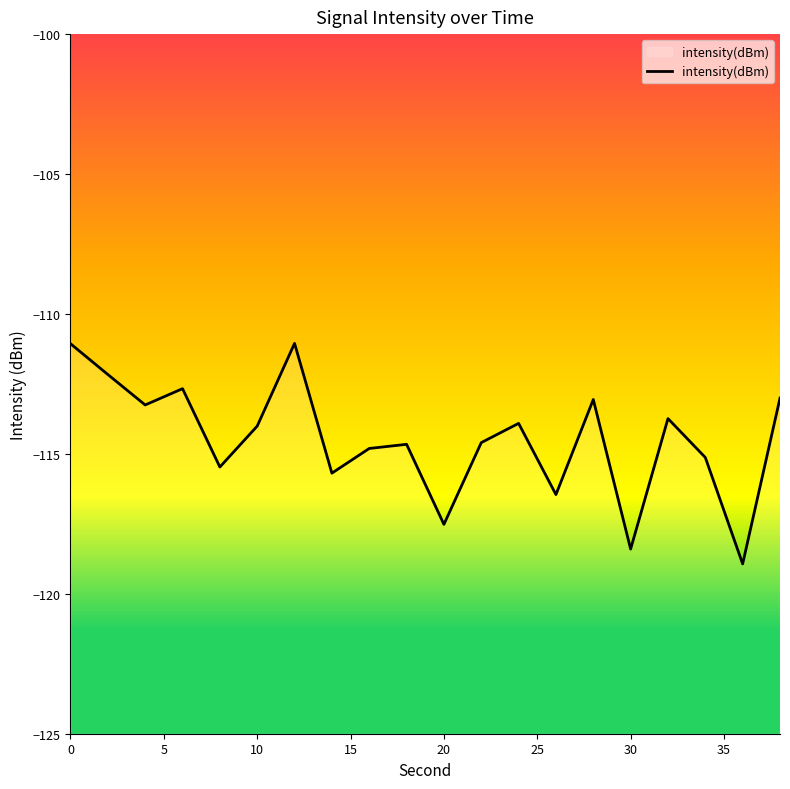

The chart shows a value of -114.0 at 10. True or false?

True